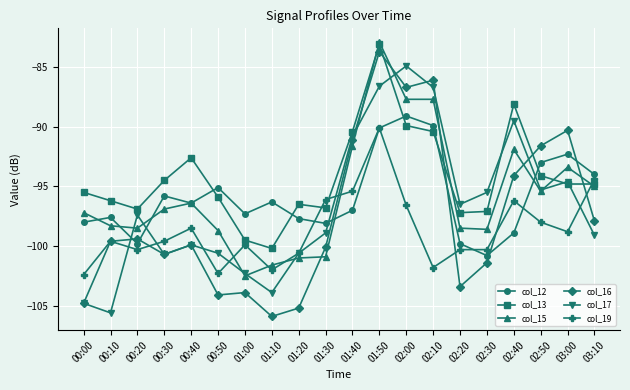

How many times do col_16 and col_12 cross each other?

6